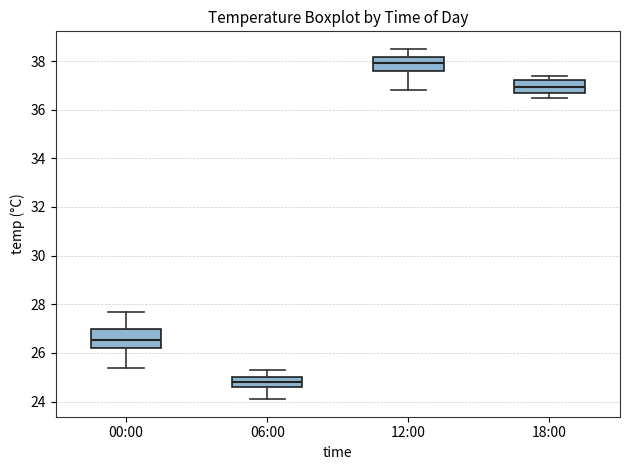

Reading left to right, transcribe this box plot: for each box, give where its median line is, the range the box spans, and where its two whiskers end, as read against the y-axis. The values are not printed on the chart, so give them approximately, as read against the axis.

00:00: median 26.6, box 26.2 to 27.0, whiskers 25.4 to 27.8
06:00: median 24.8, box 24.6 to 25.0, whiskers 24.2 to 25.4
12:00: median 38.0, box 37.6 to 38.2, whiskers 36.8 to 38.6
18:00: median 37.0, box 36.8 to 37.2, whiskers 36.6 to 37.4